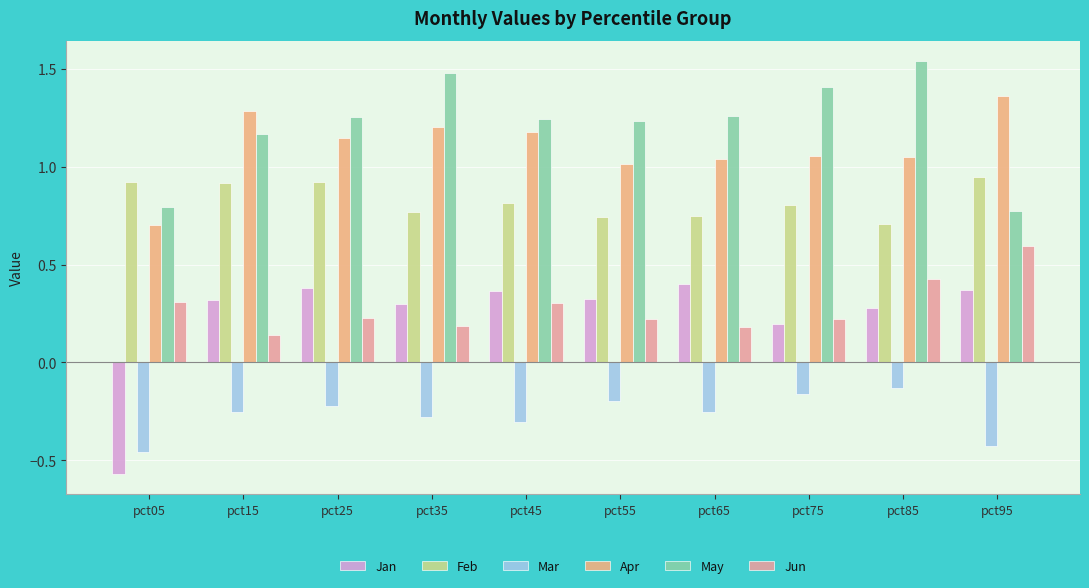

Which series has the largest range (max minus min)?

Jan